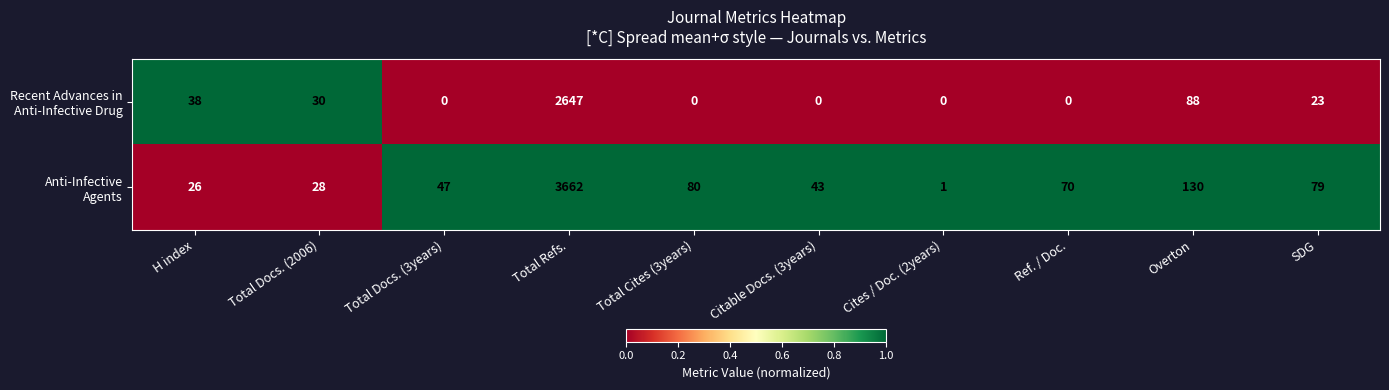

Count the number of categories in the chart.

10